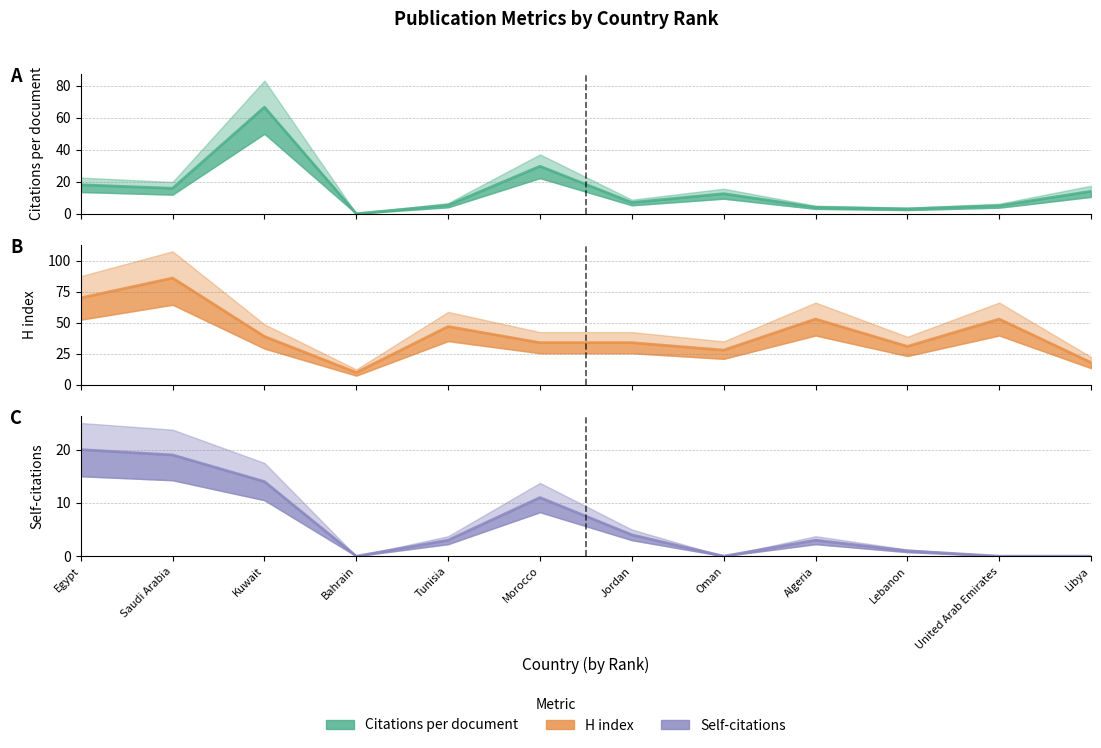

What are all the series names shown in the legend?

Citations per document, H index, Self-citations